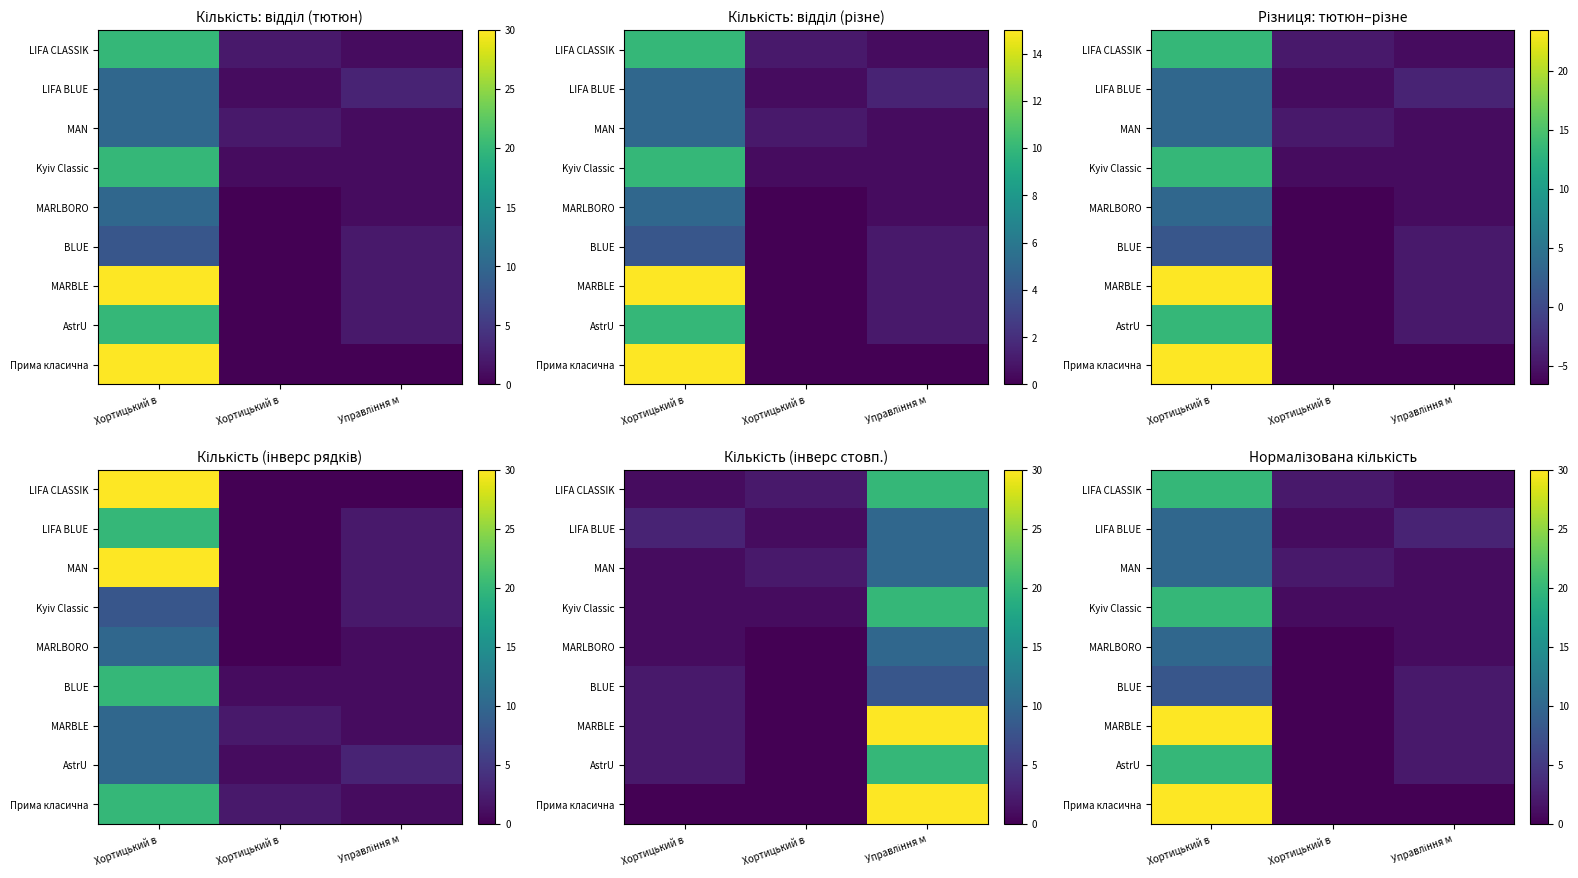

What is the sum of all Прима класична values?

30